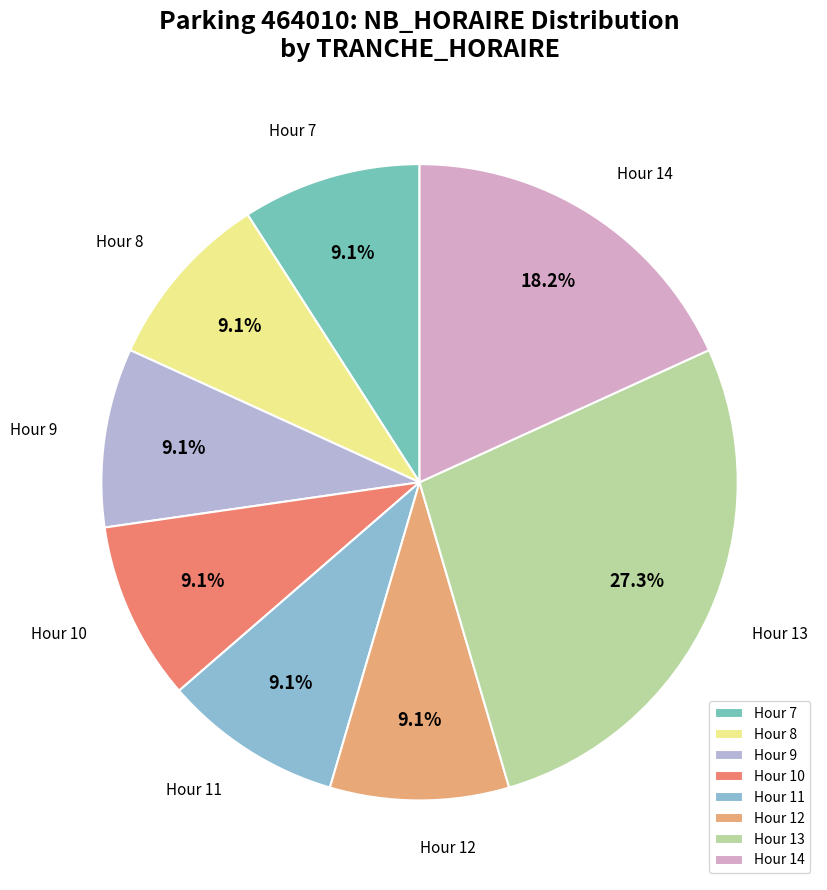

Is there a majority slice in this chart?

No